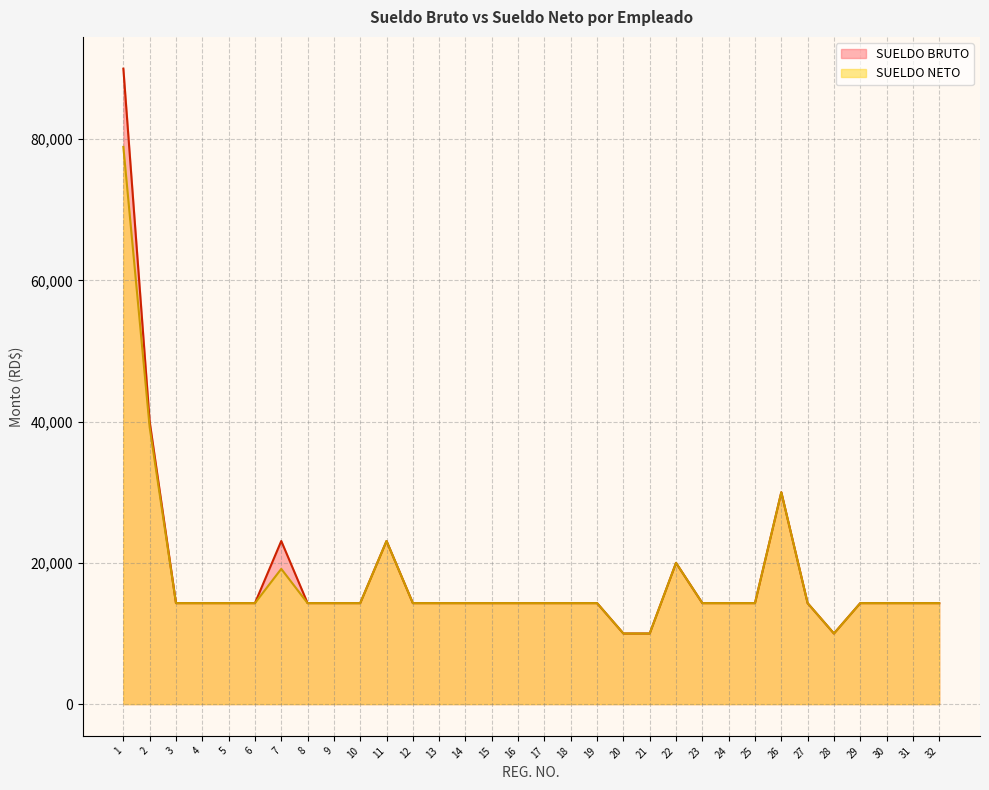

Reading left to right, transcribe all the data shown in this chart.

SUELDO NETO: 78917.1	39202.8	14300.0	14300.0	14300.0	14300.0	19150.1	14300.0	14300.0	14300.0	23100.0	14300.0	14300.0	14300.0	14300.0	14300.0	14300.0	14300.0	14300.0	10000.0	10000.0	20000.0	14300.0	14300.0	14300.0	30000.0	14300.0	10000.0	14300.0	14300.0	14300.0	14300.0
SUELDO BRUTO: 90000.0	40000.0	14300.0	14300.0	14300.0	14300.0	23100.0	14300.0	14300.0	14300.0	23100.0	14300.0	14300.0	14300.0	14300.0	14300.0	14300.0	14300.0	14300.0	10000.0	10000.0	20000.0	14300.0	14300.0	14300.0	30000.0	14300.0	10000.0	14300.0	14300.0	14300.0	14300.0